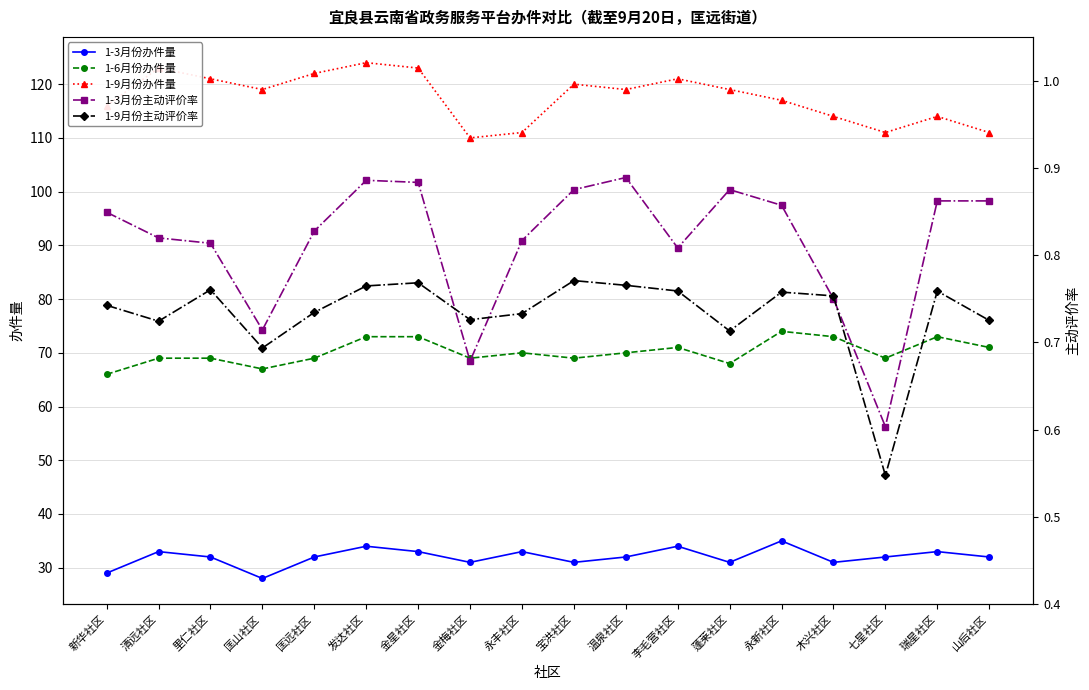

How many values in the 1-9月份办件量 series are below 119?

8